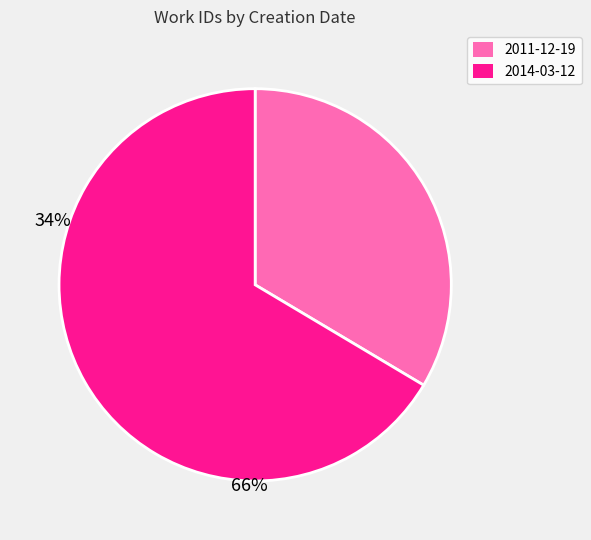

What percentage is the 2014-03-12 slice, to the nearest percent?

66%